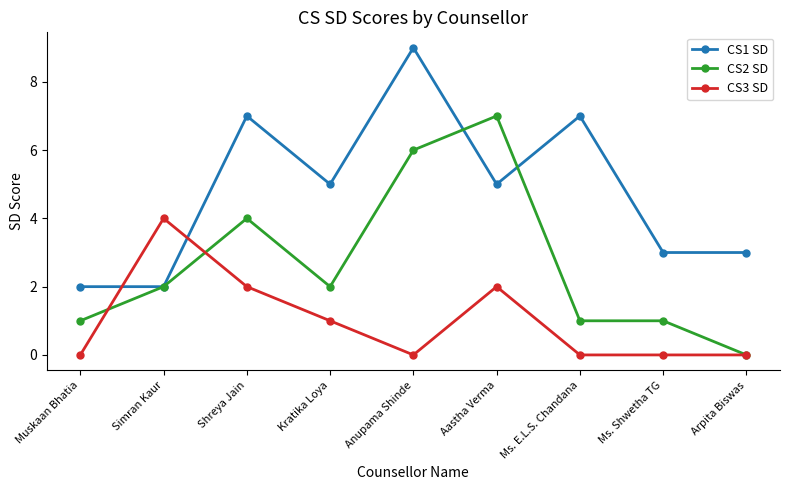

True or false: CS2 SD has more than 1 interior local peaks.

True